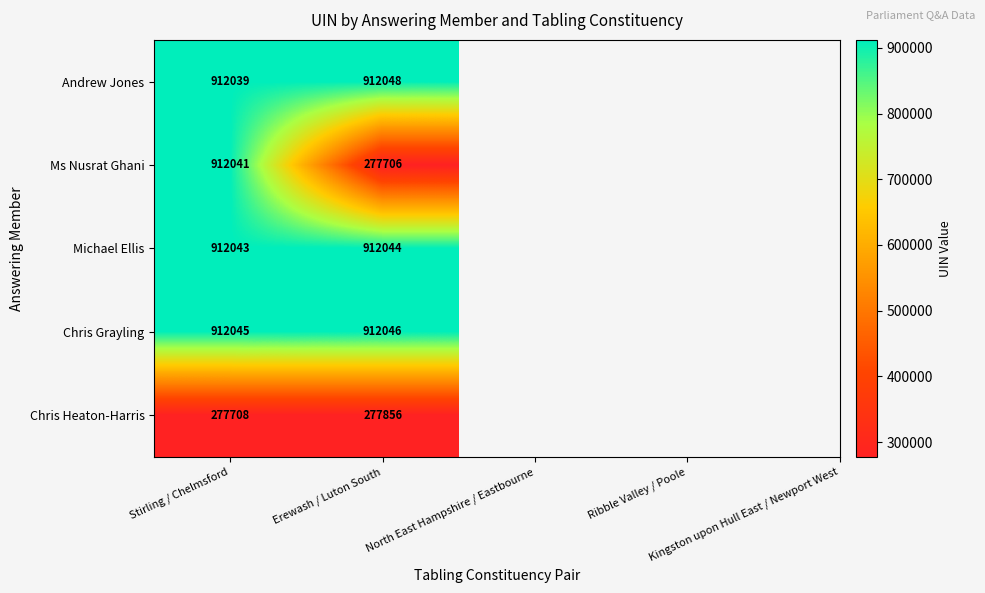

What is the highest value of the Ms Nusrat Ghani series?

912041